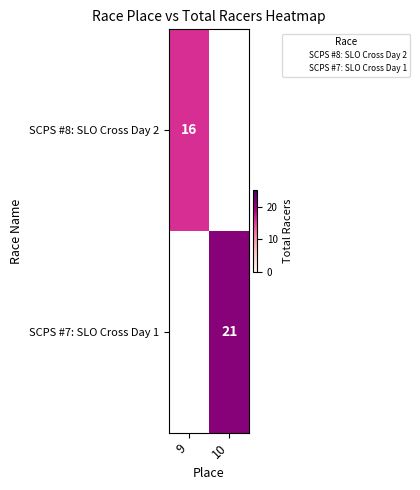

The value of SCPS #7: SLO Cross Day 1 at 10 is 11.3. True or false?

False